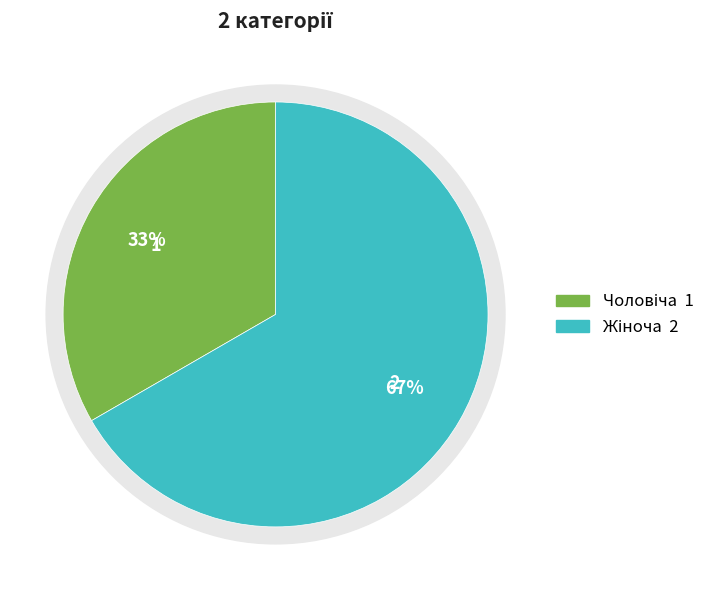

What portion of the pie excludes Чоловіча?

66.7%